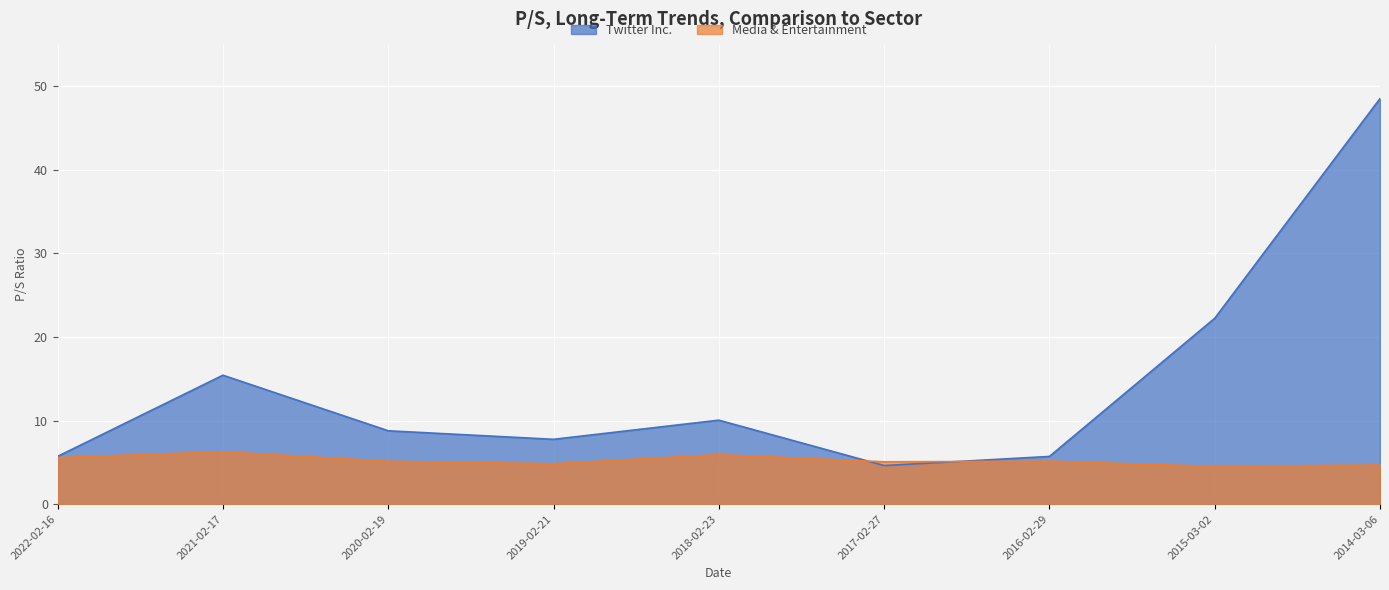

Rank the series by their average value, from highest to lowest.

Twitter Inc., Media & Entertainment